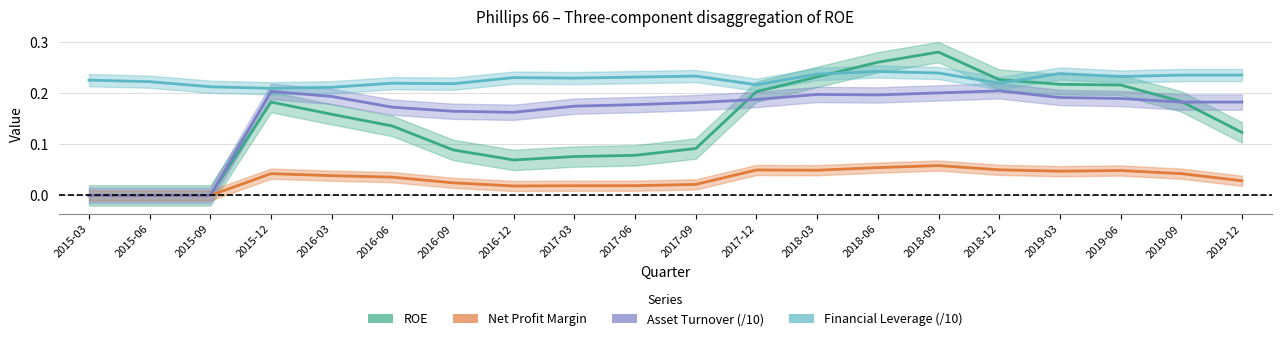

Reading left to right, transcribe all the data shown in this chart.

ROE: 0.0	0.0	0.0	0.2	0.2	0.1	0.1	0.1	0.1	0.1	0.1	0.2	0.2	0.3	0.3	0.2	0.2	0.2	0.2	0.1
Net Profit Margin: 0.0	0.0	0.0	0.0	0.0	0.0	0.0	0.0	0.0	0.0	0.0	0.0	0.0	0.1	0.1	0.1	0.0	0.0	0.0	0.0
Asset Turnover (/10): 0.0	0.0	0.0	0.2	0.2	0.2	0.2	0.2	0.2	0.2	0.2	0.2	0.2	0.2	0.2	0.2	0.2	0.2	0.2	0.2
Financial Leverage (/10): 0.2	0.2	0.2	0.2	0.2	0.2	0.2	0.2	0.2	0.2	0.2	0.2	0.2	0.2	0.2	0.2	0.2	0.2	0.2	0.2